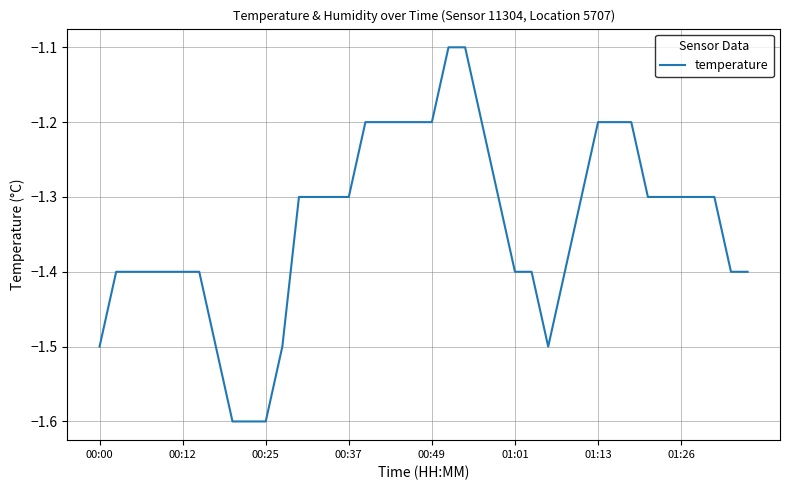

What is the maximum value shown in the chart?

-1.1